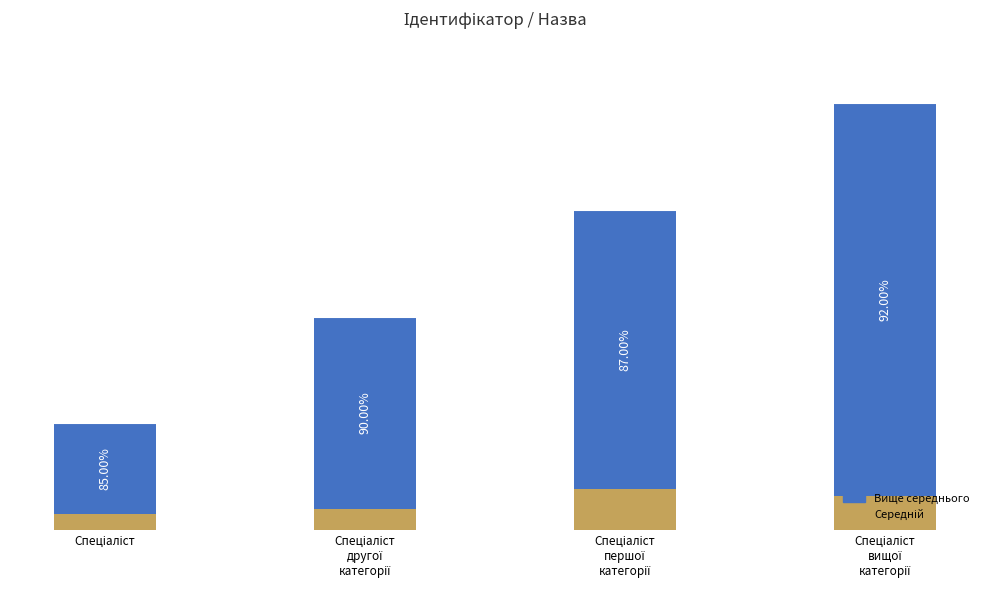

Rank the series by their maximum value, from highest to lowest.

Вище середнього, Середній